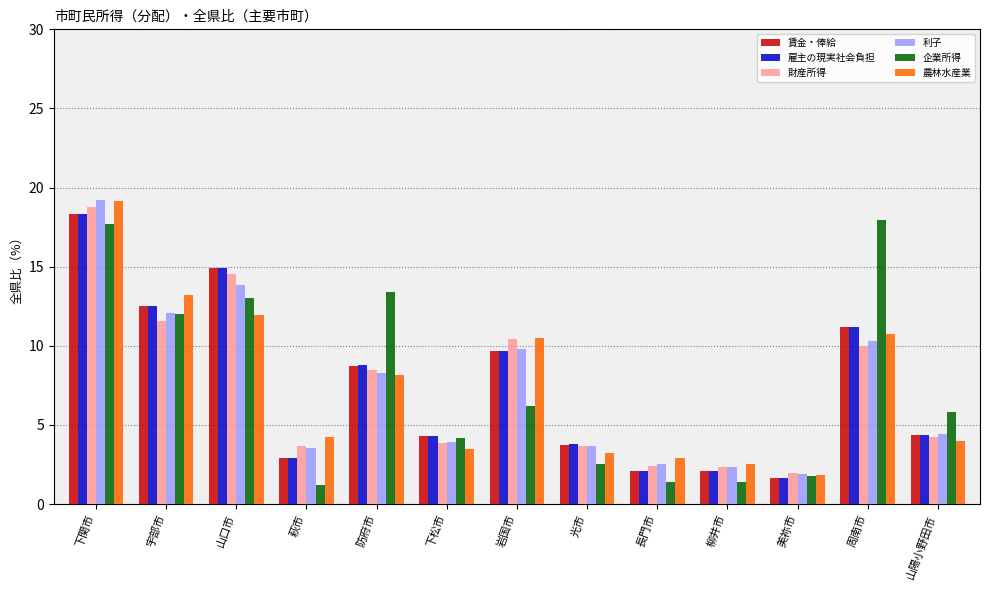

True or false: 雇主の現実社会負担 has a value of 6.2 at 山陽小野田市.

False